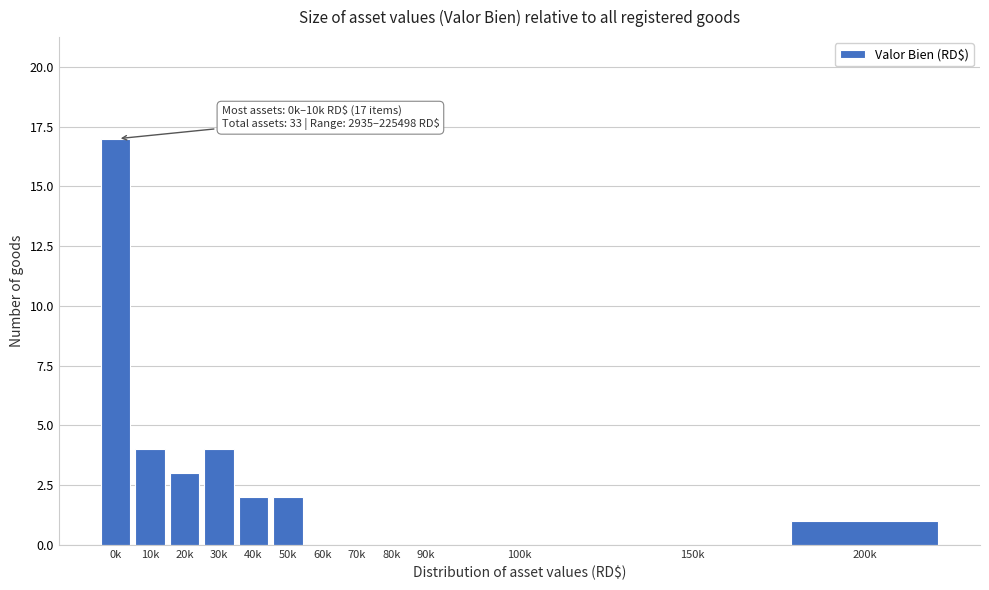

Reading left to right, what are all the values shown in this chart?

0k=17	10k=4	20k=3	30k=4	40k=2	50k=2	60k=0	70k=0	80k=0	90k=0	100k=0	150k=0	200k=1